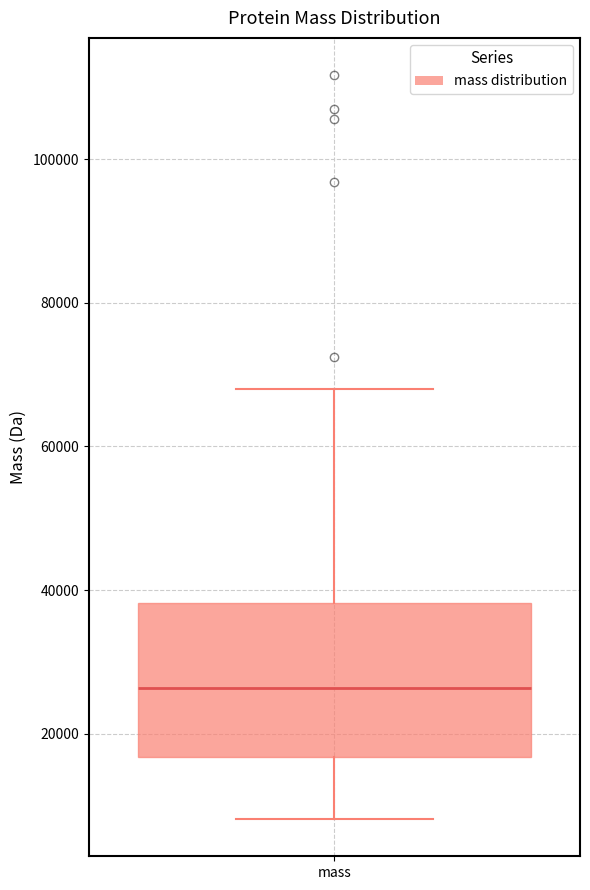

Transcribe this box plot: give where the median line is, the range the box spans, and where the two whiskers end, as read against the y-axis. The values are not printed on the chart, so give them approximately, as read against the axis.

median 26000, box 16000 to 38000, whiskers 8000 to 68000